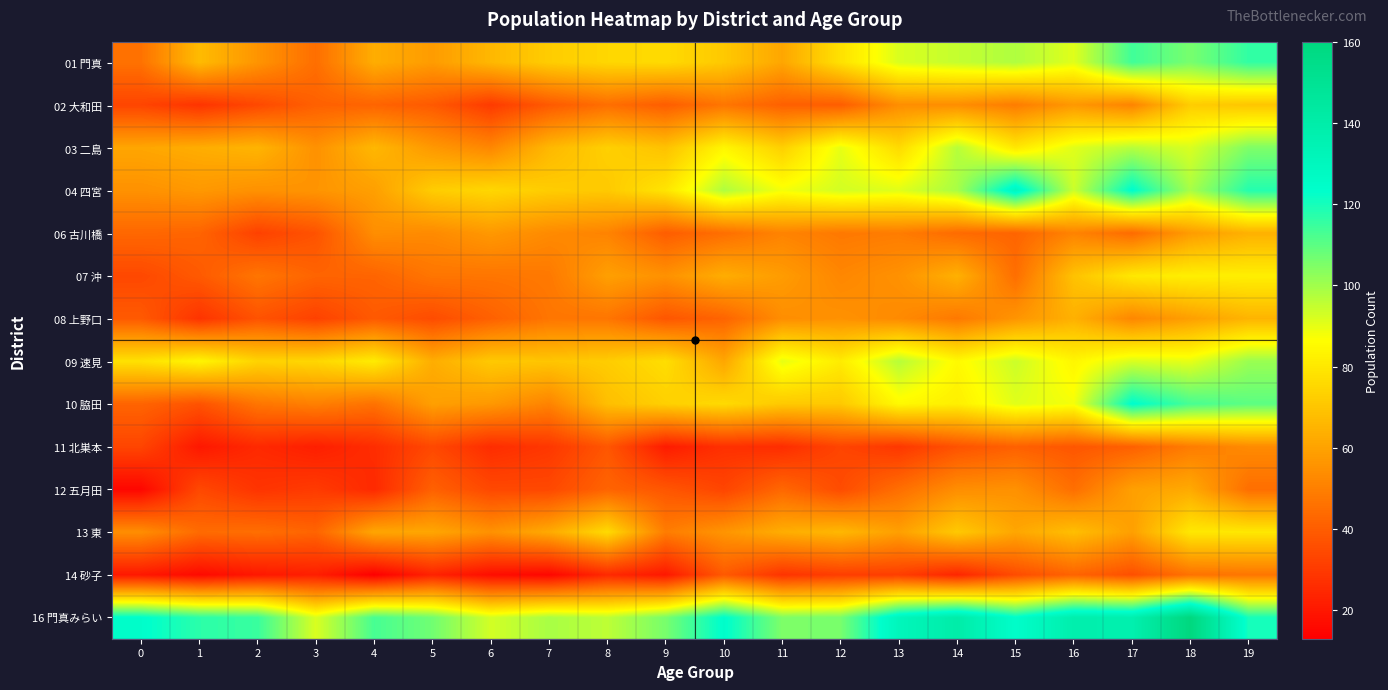

At how many categories does at least one series exceed 158?

1